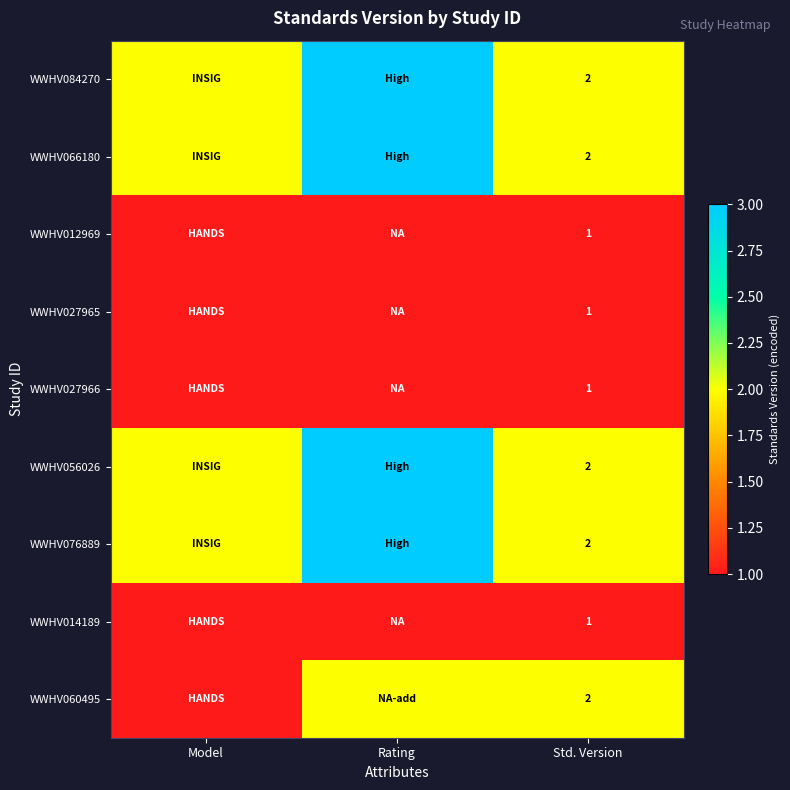

What is the total value across all series at Std. Version?

14